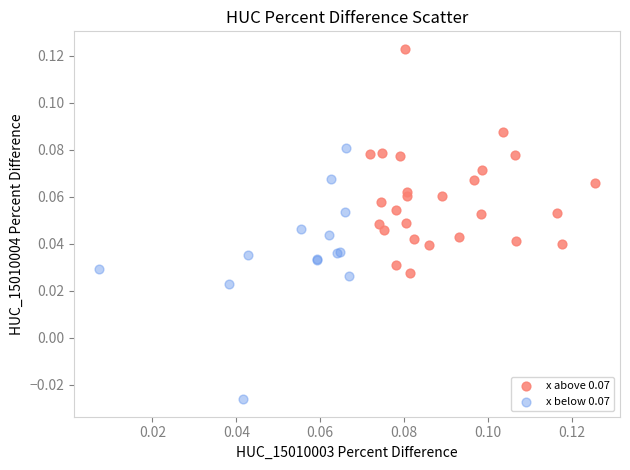

Which series reaches the maximum Y coordinate?

x above 0.07